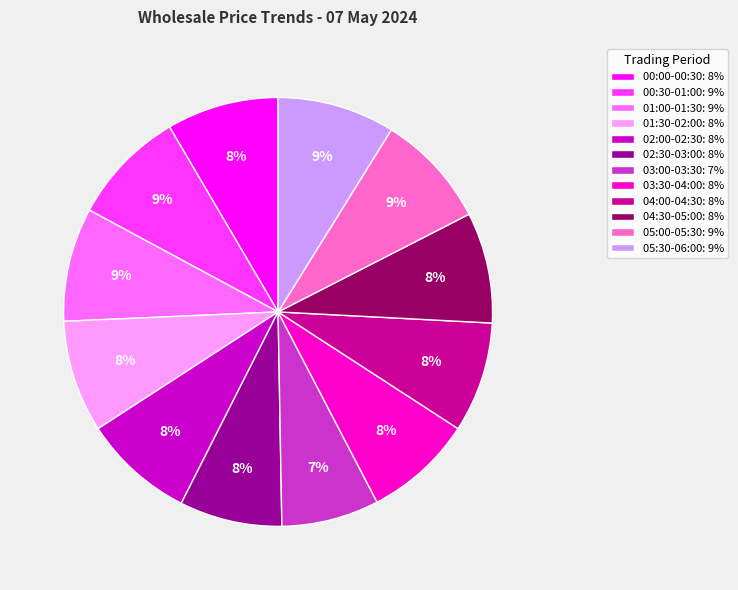

Is it true that 01:00-01:30 is 9% of the pie?

True